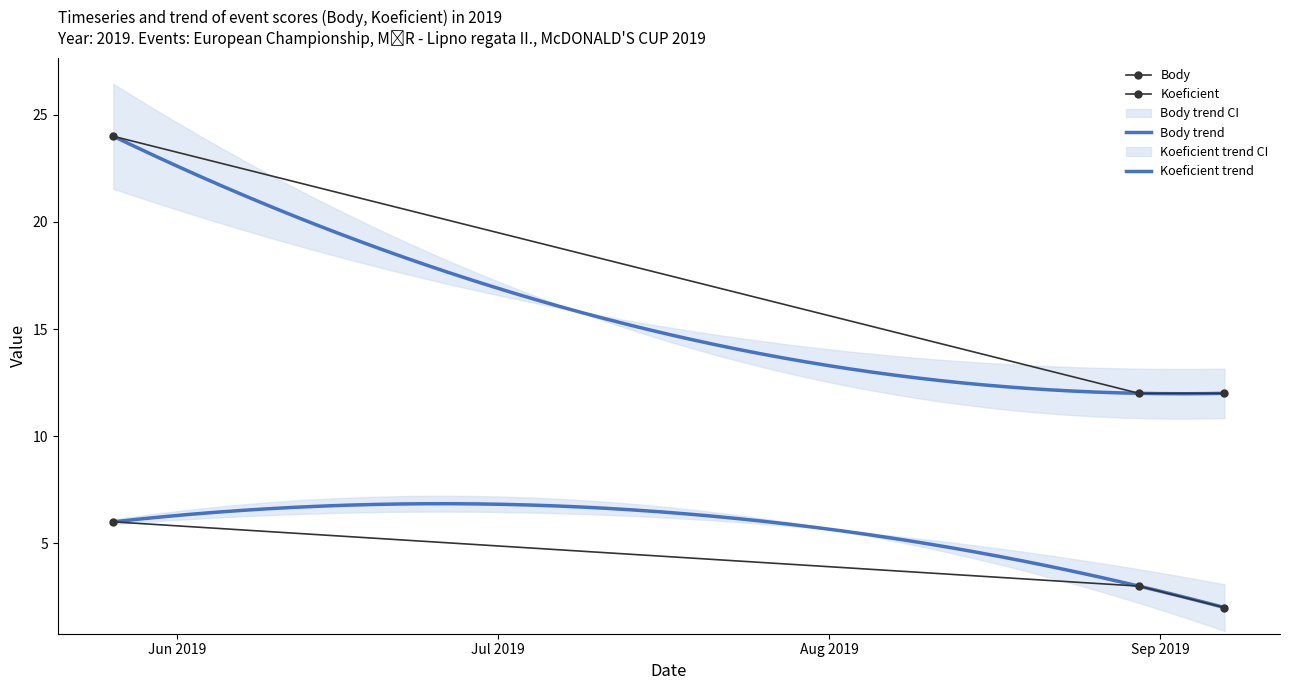

At how many categories does at least one series exceed 19?

1